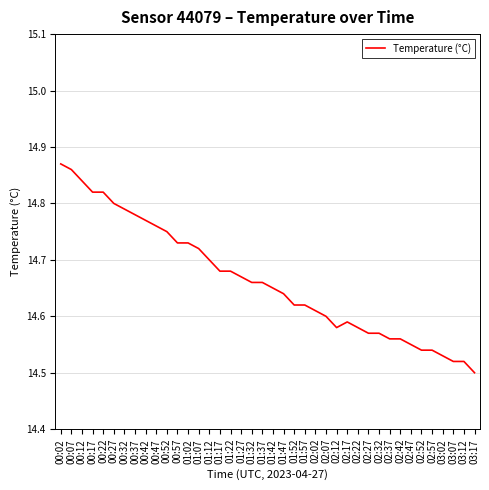

How many values are between 14 and 15?

40